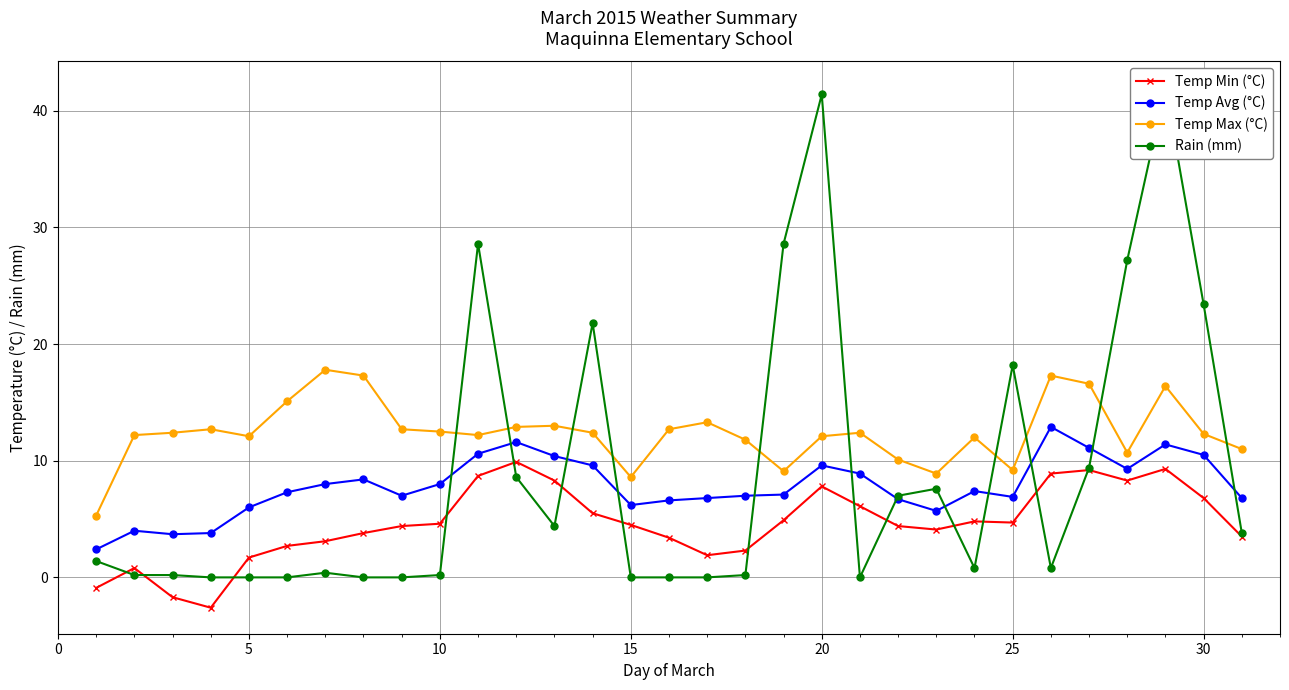

Which series ends up on top after the final intersection of Temp Min (°C) and Rain (mm)?

Rain (mm)